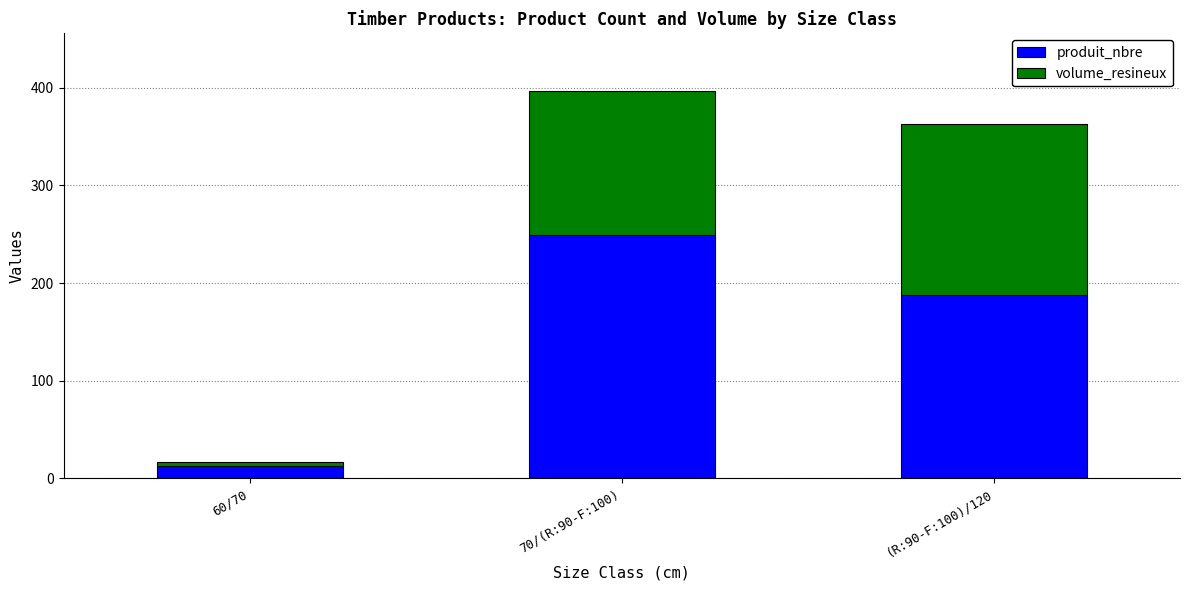

What is the sum of all produit_nbre values?

450.0